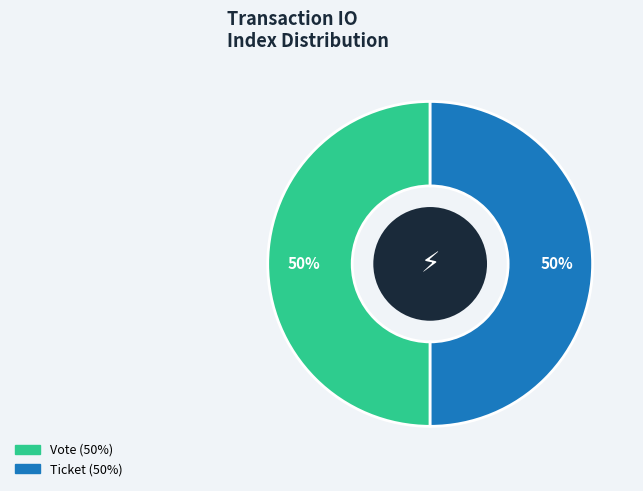

To the nearest percent, what is the average slice percentage?

50%